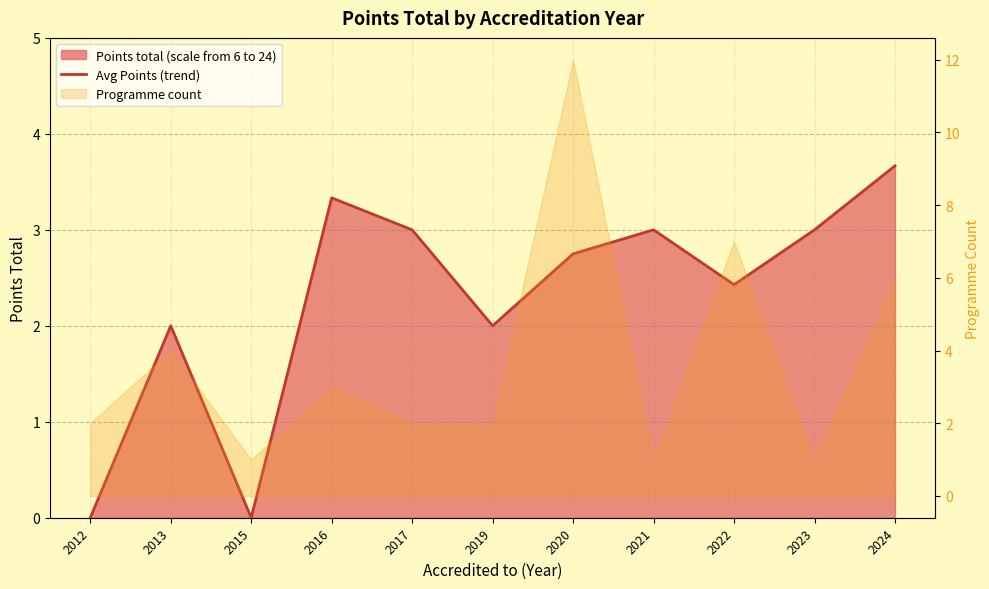

Does the chart display data point markers on the line(s)?

No